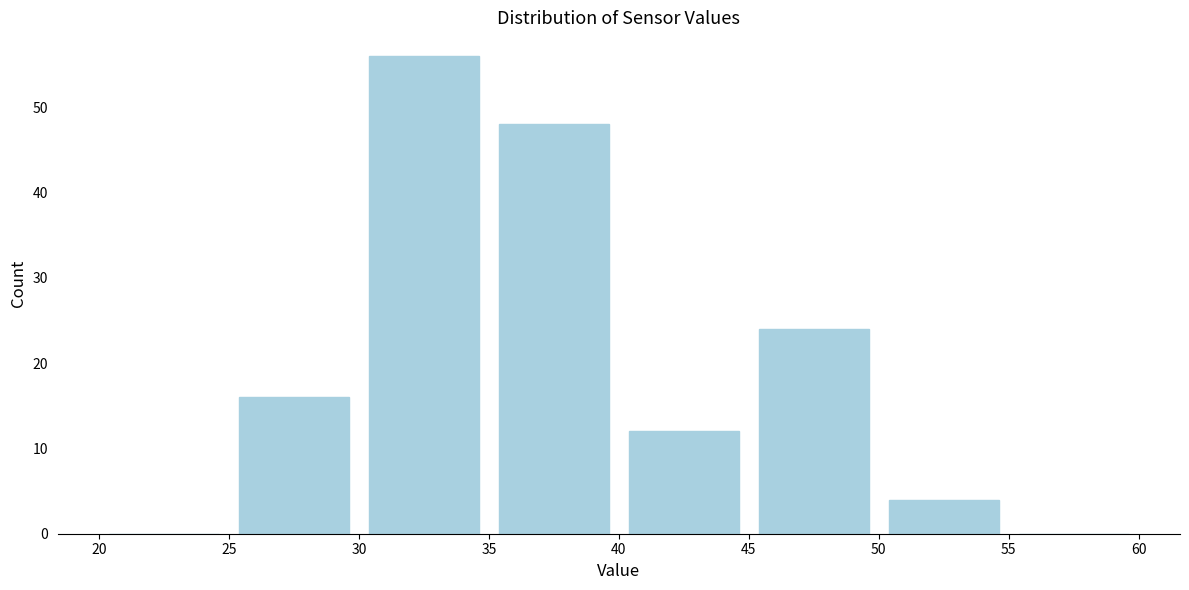

Over which range of the x-axis is the bar tallest?

30 to 35